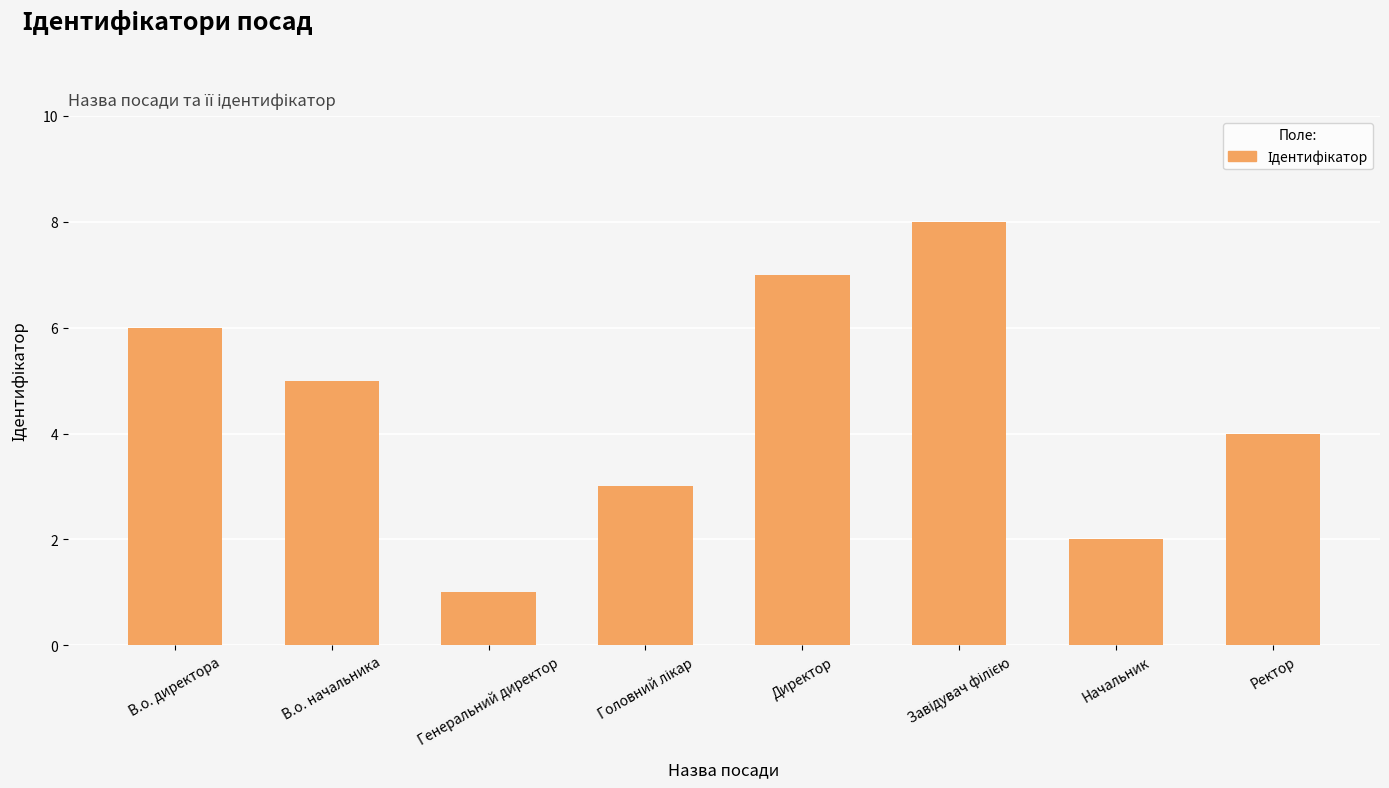

True or false: the data shows 1 at Начальник.

False